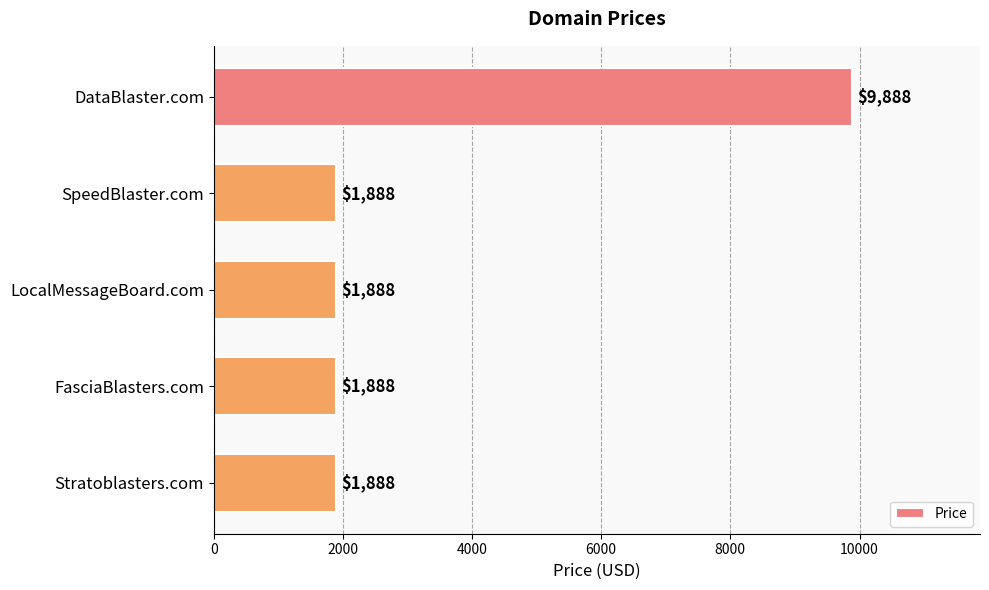

What is the minimum value shown in the chart?

1888